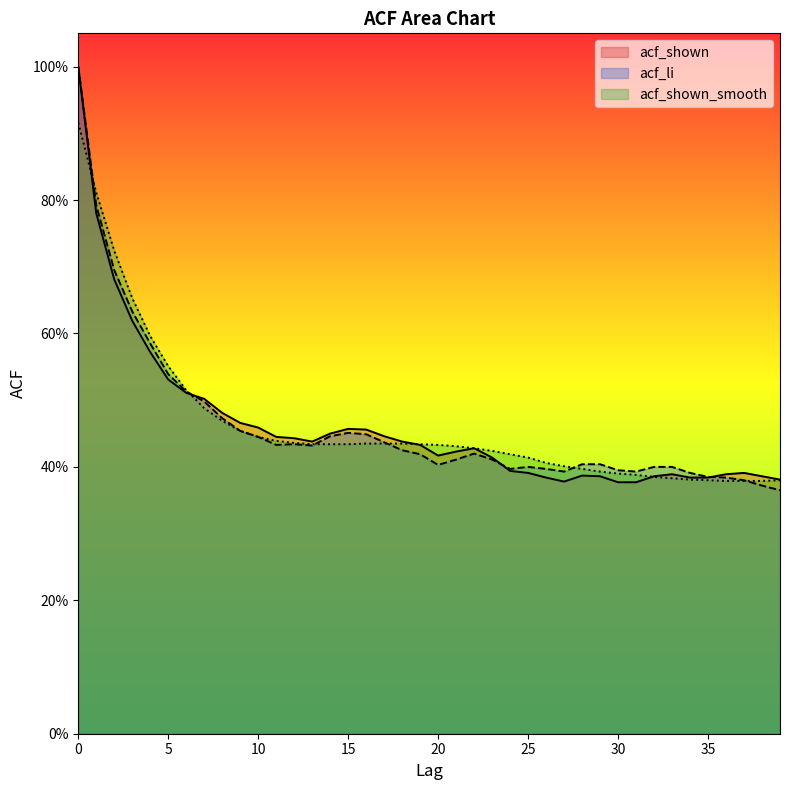

After their last crossing, which series has the higher values: acf_shown or acf_li?

acf_shown